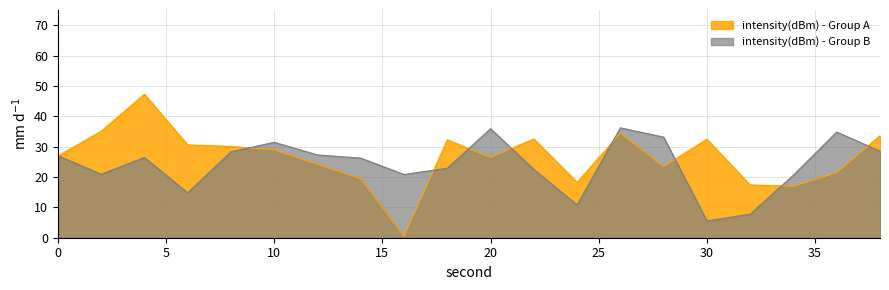

Rank the categories by intensity(dBm) - Group A value from lowest to highest.

16, 34, 32, 24, 14, 36, 28, 12, 20, 0, 10, 8, 6, 18, 30, 22, 38, 26, 2, 4